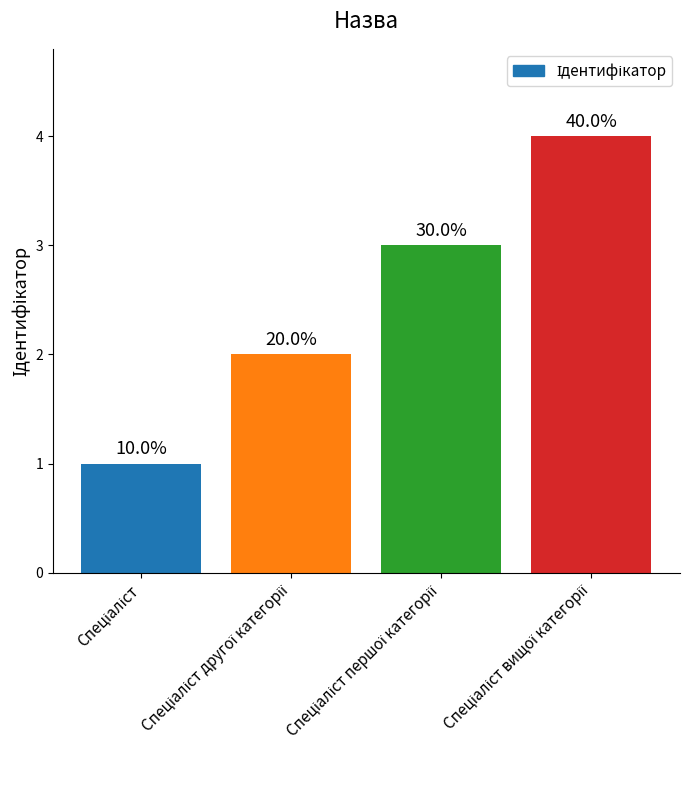

Which has a higher value, Спеціаліст вищої категорії or Спеціаліст?

Спеціаліст вищої категорії